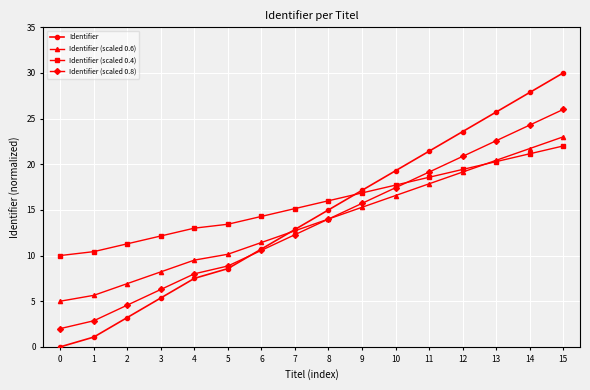

Reading right to left, extract all data points from this chart.

Identifier: 30.0	27.9	25.7	23.6	21.4	19.3	17.1	15.0	12.9	10.7	8.6	7.5	5.4	3.2	1.1	0.0
Identifier (scaled 0.6): 23.0	21.7	20.4	19.1	17.9	16.6	15.3	14.0	12.7	11.4	10.1	9.5	8.2	6.9	5.6	5.0
Identifier (scaled 0.4): 22.0	21.1	20.3	19.4	18.6	17.7	16.9	16.0	15.1	14.3	13.4	13.0	12.1	11.3	10.4	10.0
Identifier (scaled 0.8): 26.0	24.3	22.6	20.9	19.1	17.4	15.7	14.0	12.3	10.6	8.9	8.0	6.3	4.6	2.9	2.0